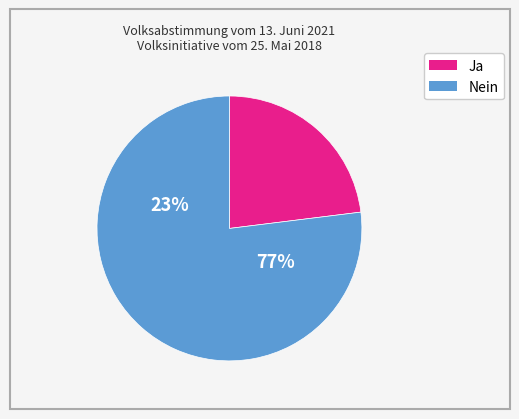

To the nearest percent, what is the difference between the Nein and Ja slice percentages?

54%